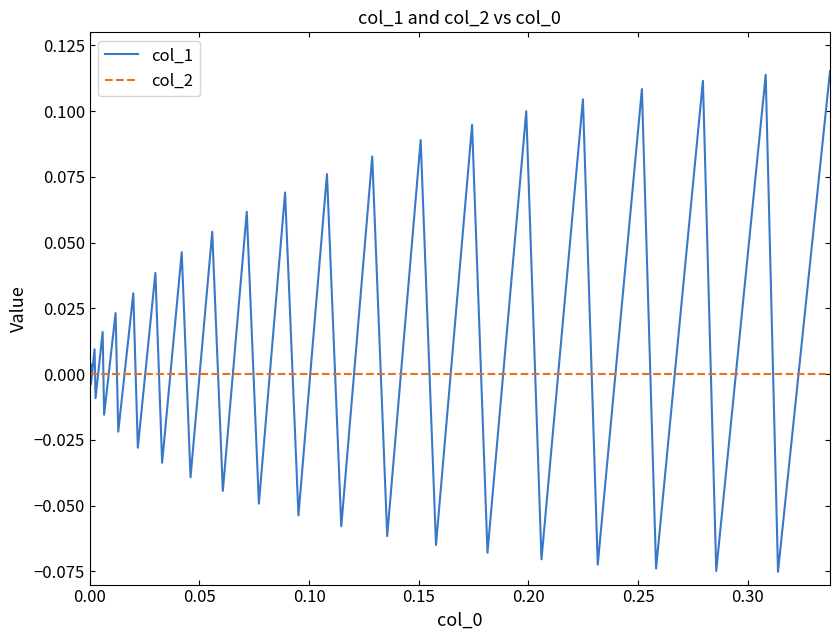

Which series has the largest total across all categories?

col_1